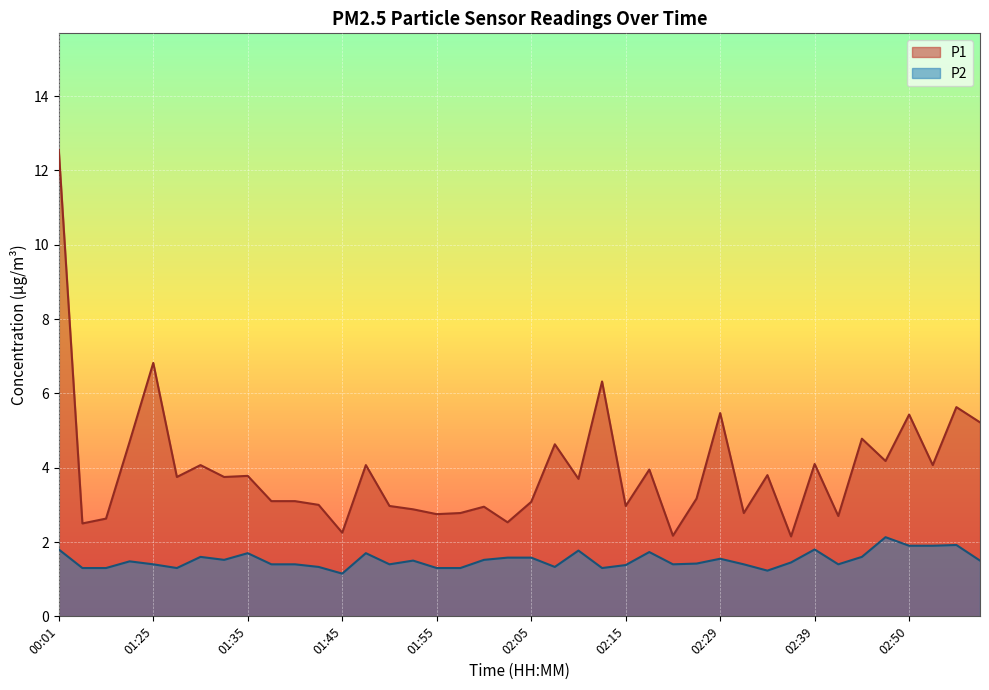

True or false: P1 and P2 intersect in this chart.

False